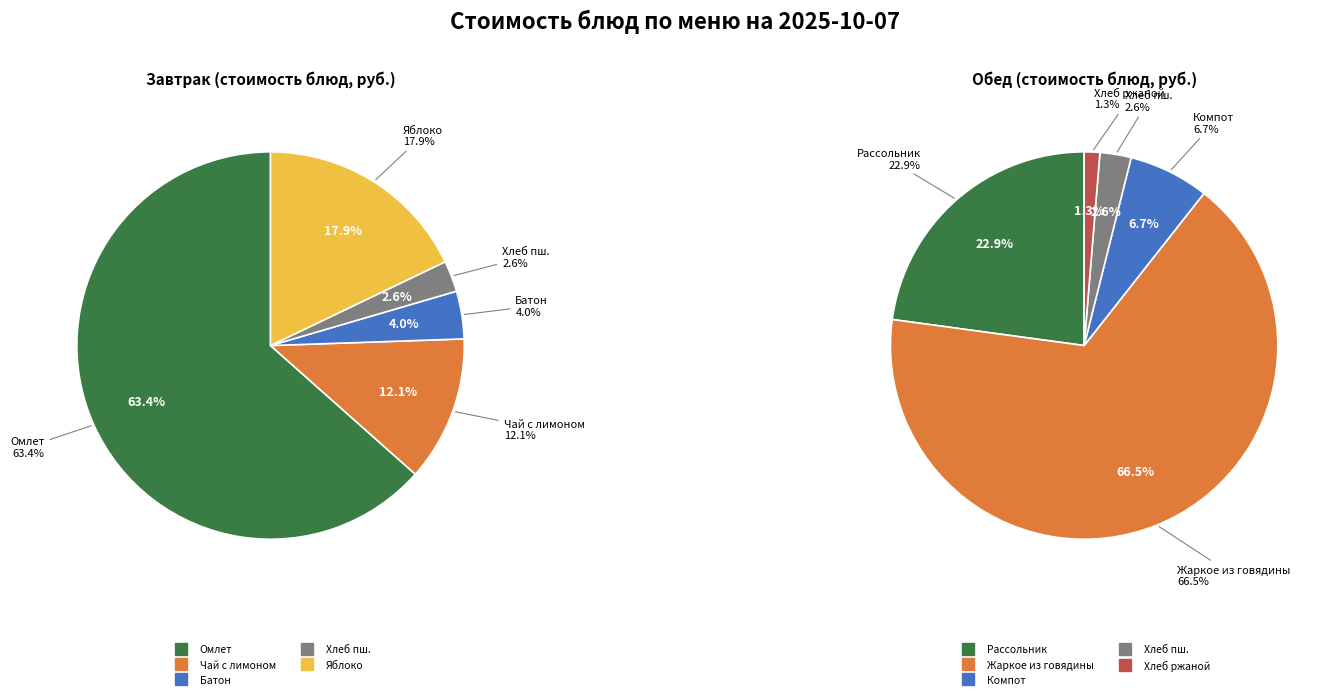

Count the number of slices in the pie.

10